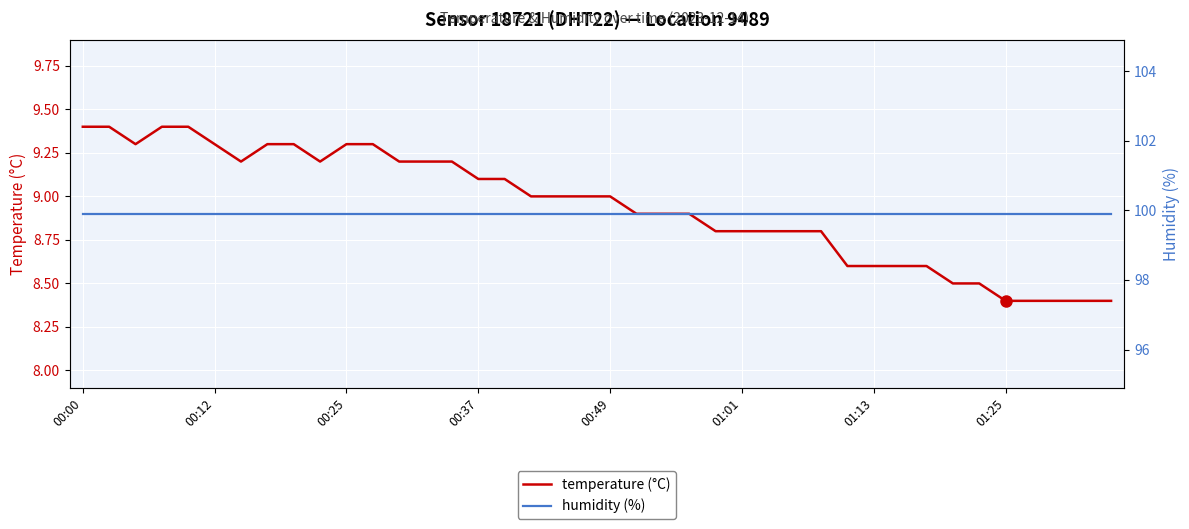

True or false: temperature (°C) has a value of 6.0 at 00:49.

False